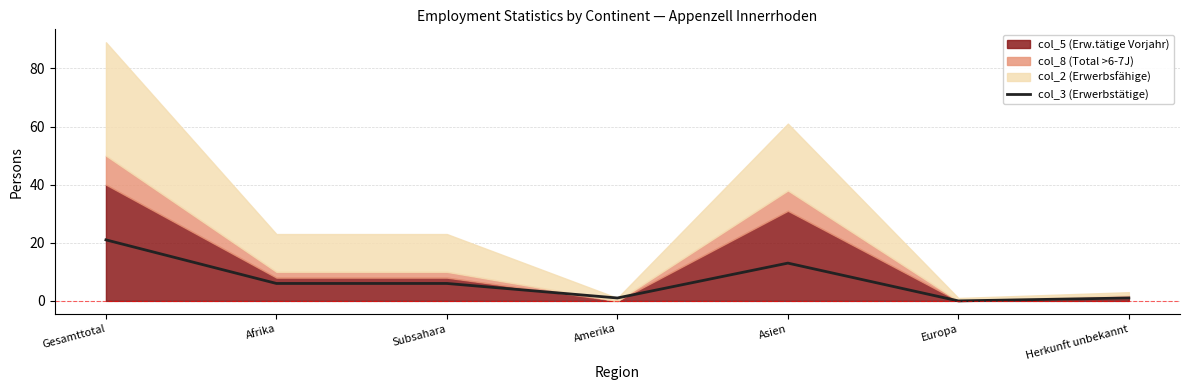

Reading right to left, what are all the values shown in this chart?

Herkunft unbekannt=1	Europa=0	Asien=13	Amerika=1	Subsahara=6	Afrika=6	Gesamttotal=21